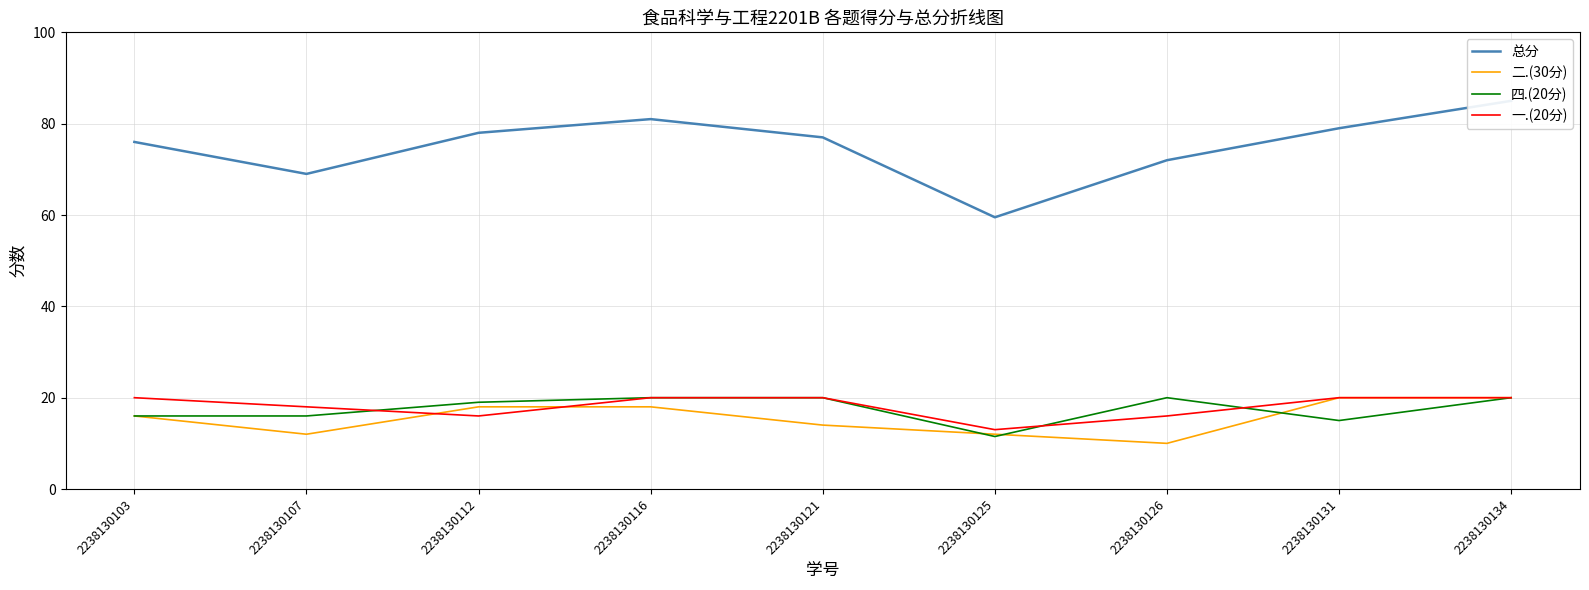

How many intersections are there between 二.(30分) and 一.(20分)?

2